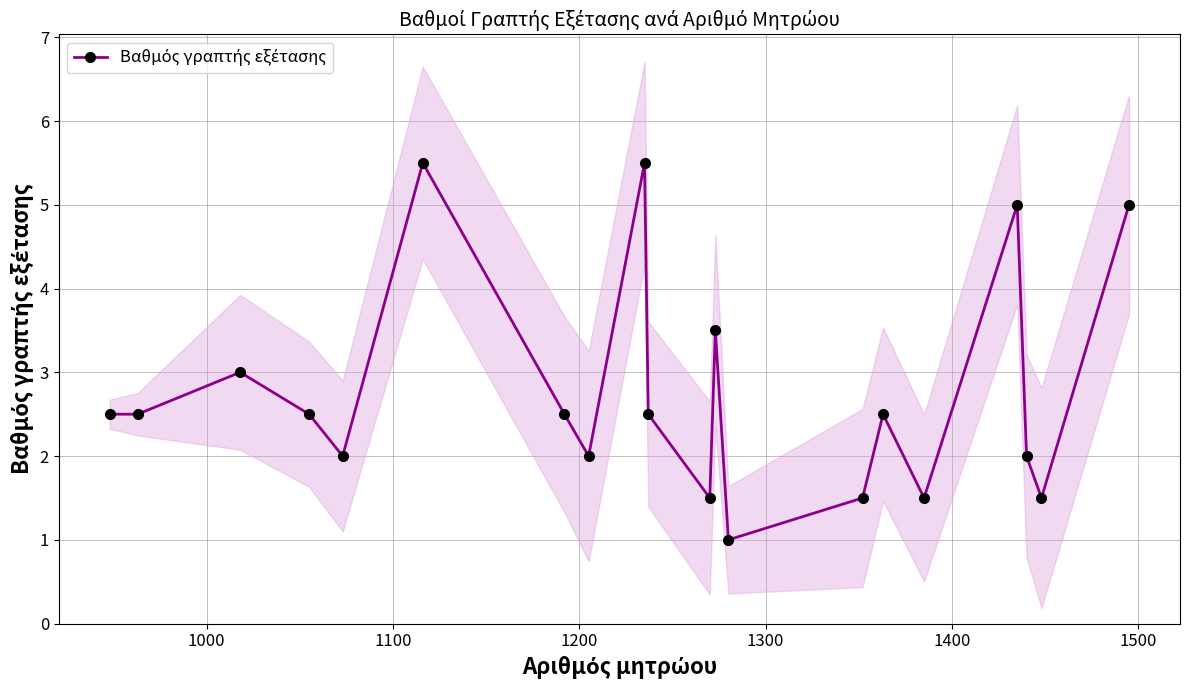

How many values are below 2?

5